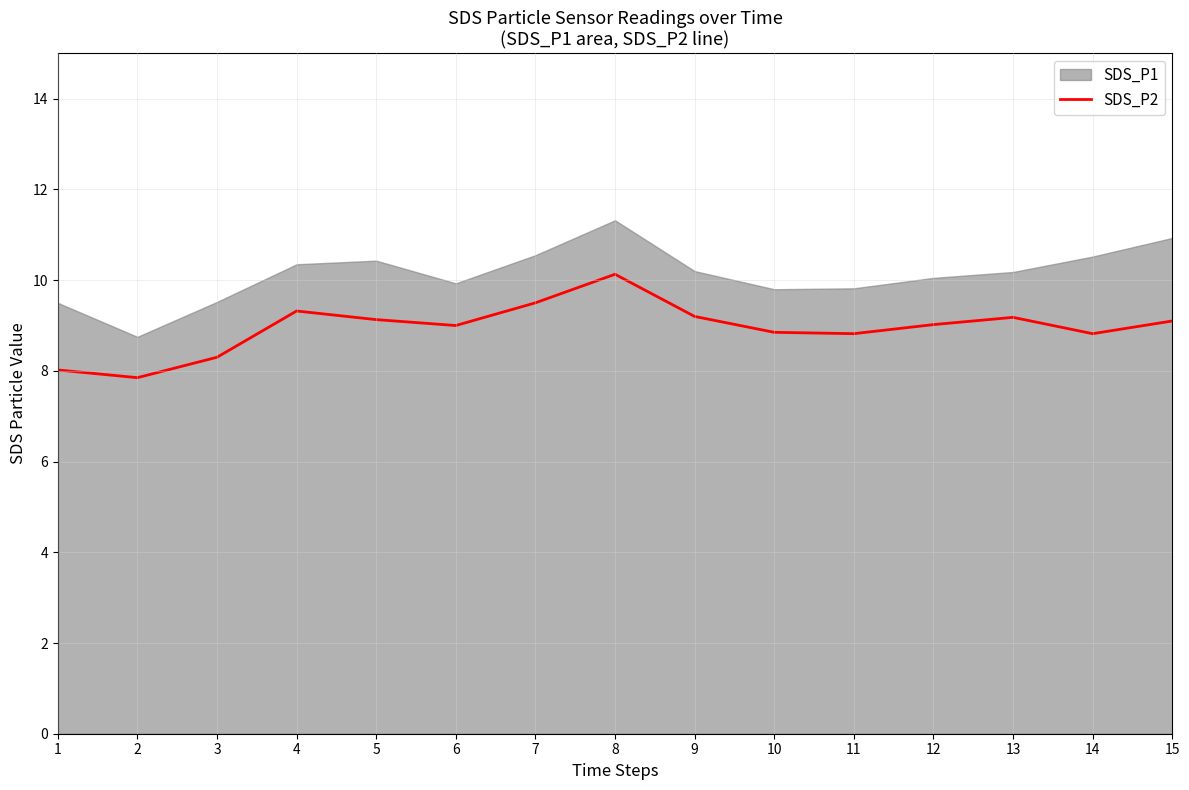

Rank the categories by value from highest to lowest.

8, 7, 4, 9, 13, 5, 15, 12, 6, 10, 11, 14, 3, 1, 2